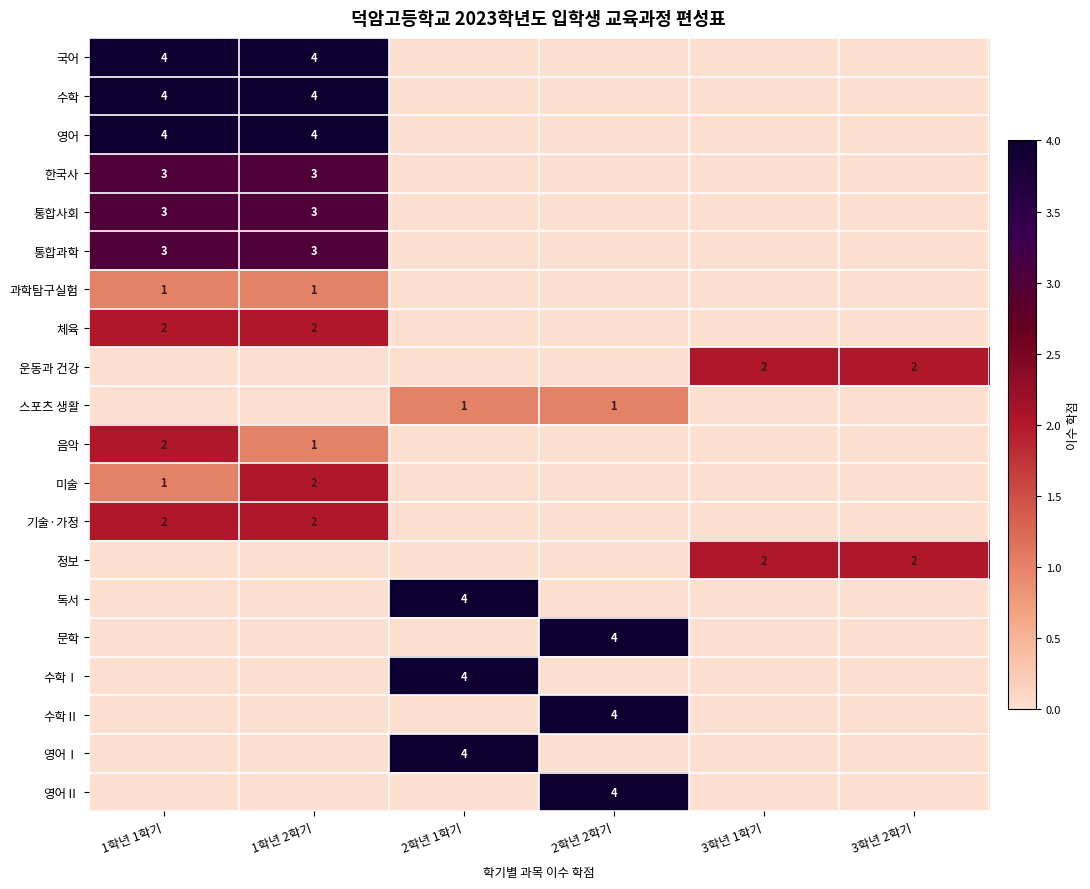

True or false: 통합과학 has a value of 4 at 1학년 1학기.

False